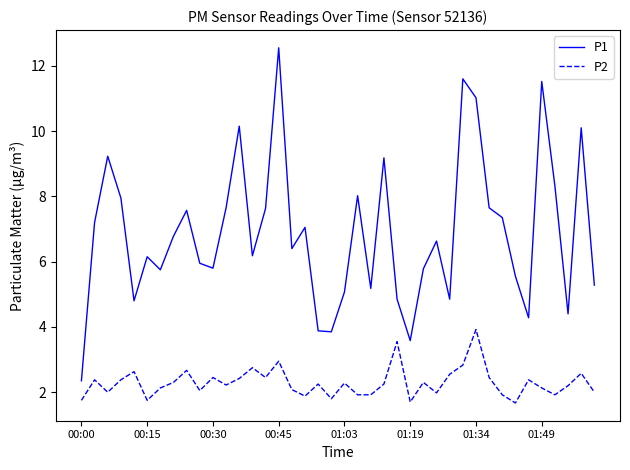

Rank the series by their maximum value, from highest to lowest.

P1, P2